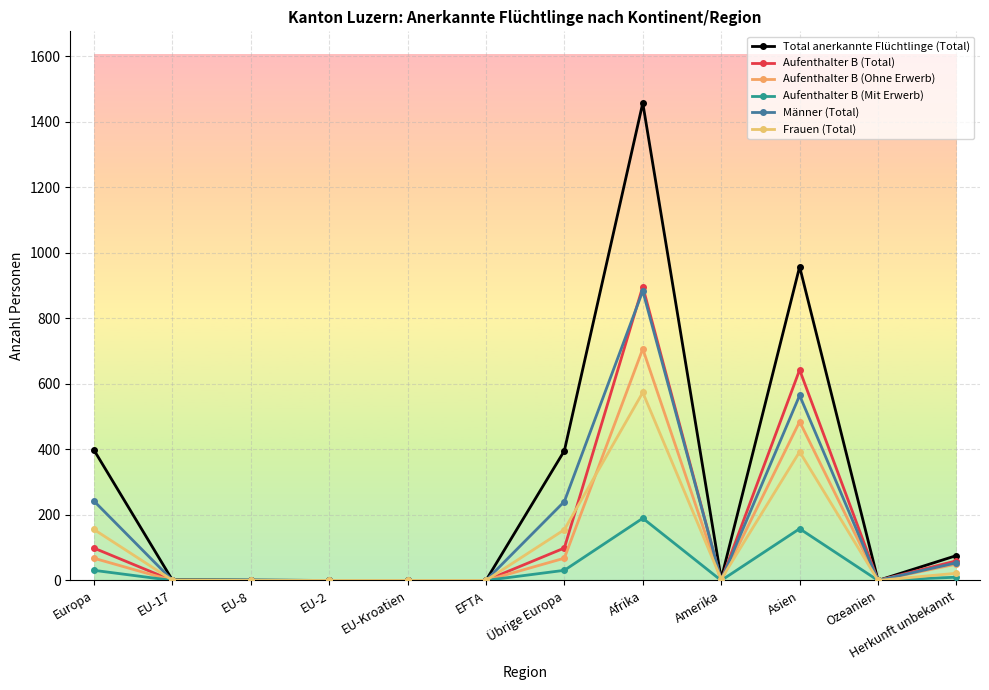

What is the greatest value displayed?

1458